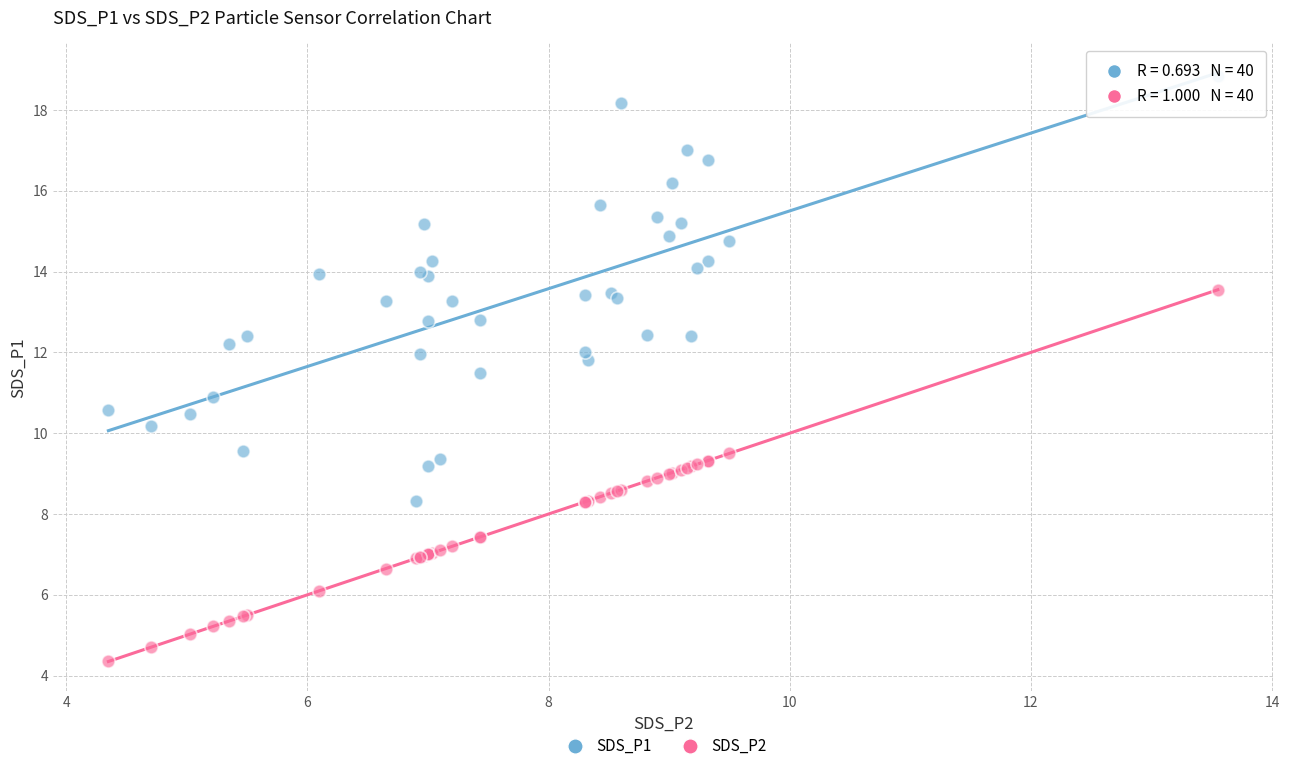

What are all the series names shown in the legend?

SDS_P1, SDS_P2